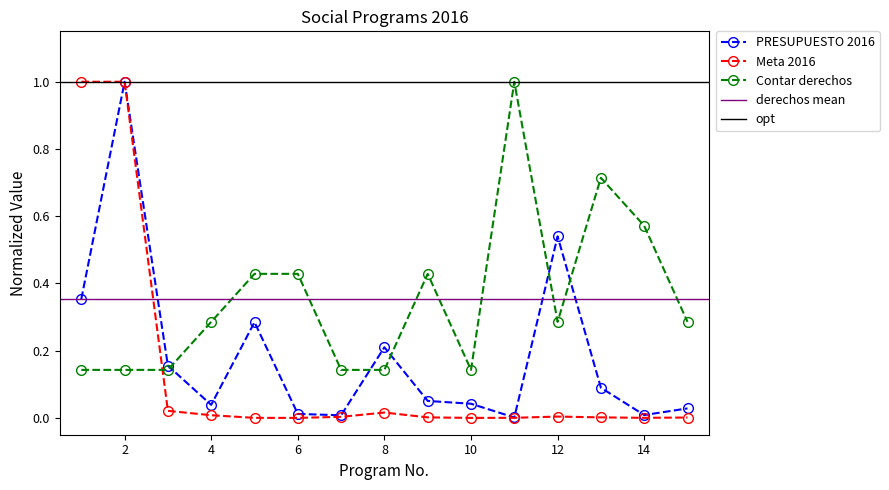

Does the chart have visible grid lines?

No